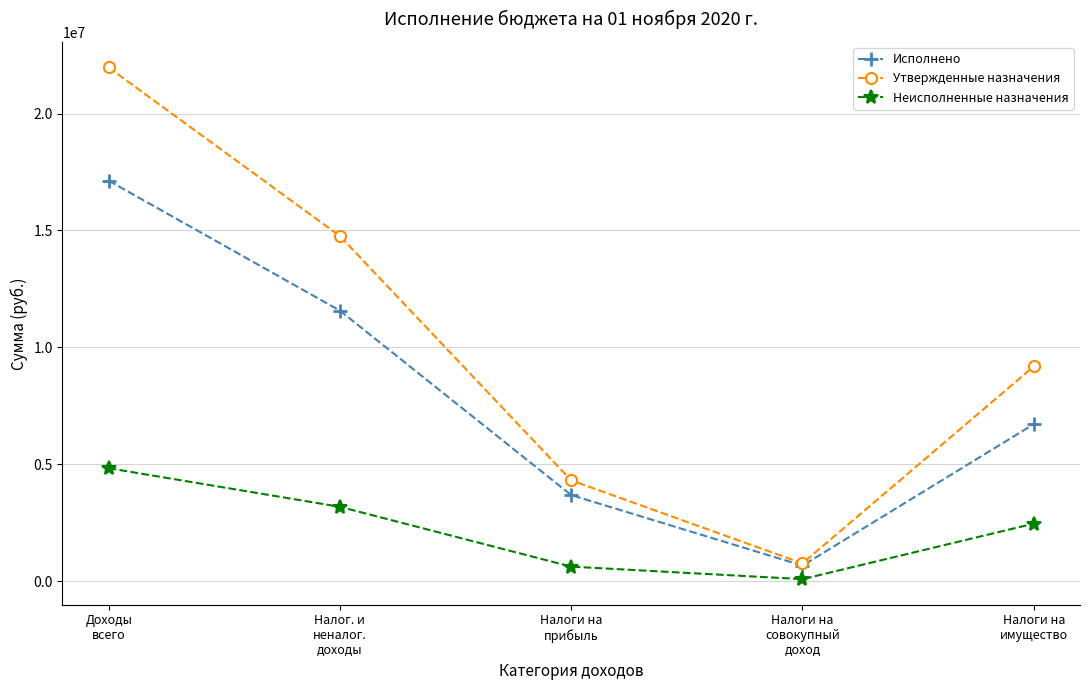

Which label corresponds to the largest value in the chart?

Доходы
всего